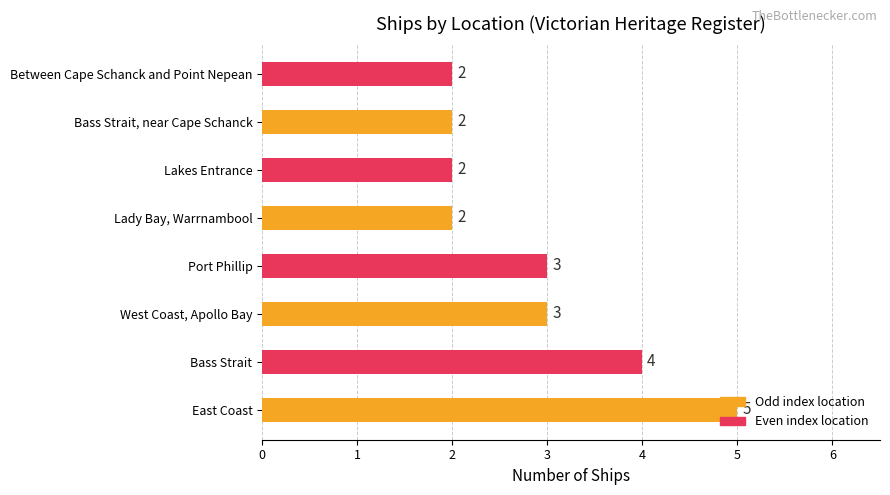

What is the sum of the values at West Coast, Apollo Bay and East Coast?

8